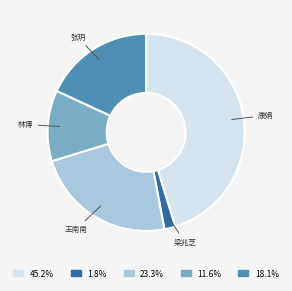

Does any single category account for the majority?

No